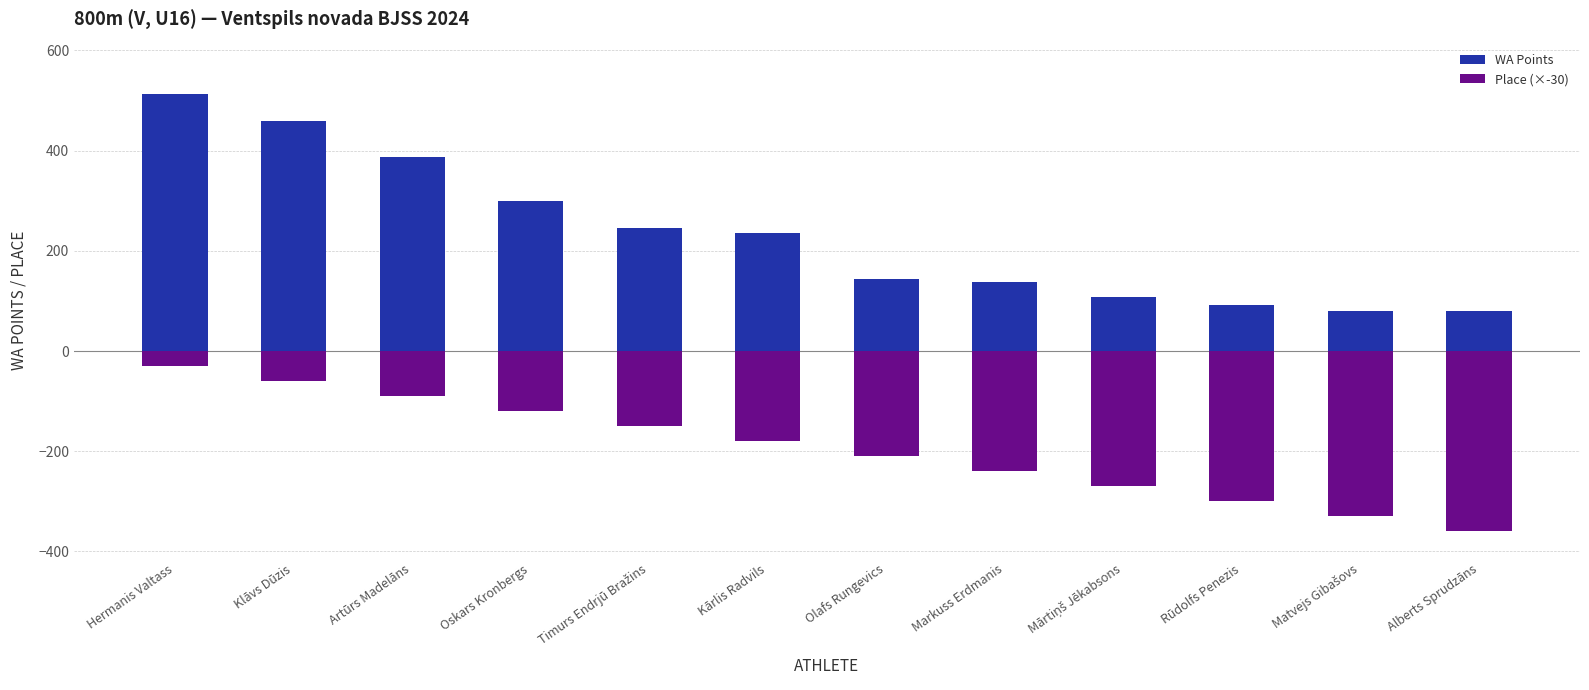

Is it true that WA Points equals 460 at Klāvs Dūzis?

True